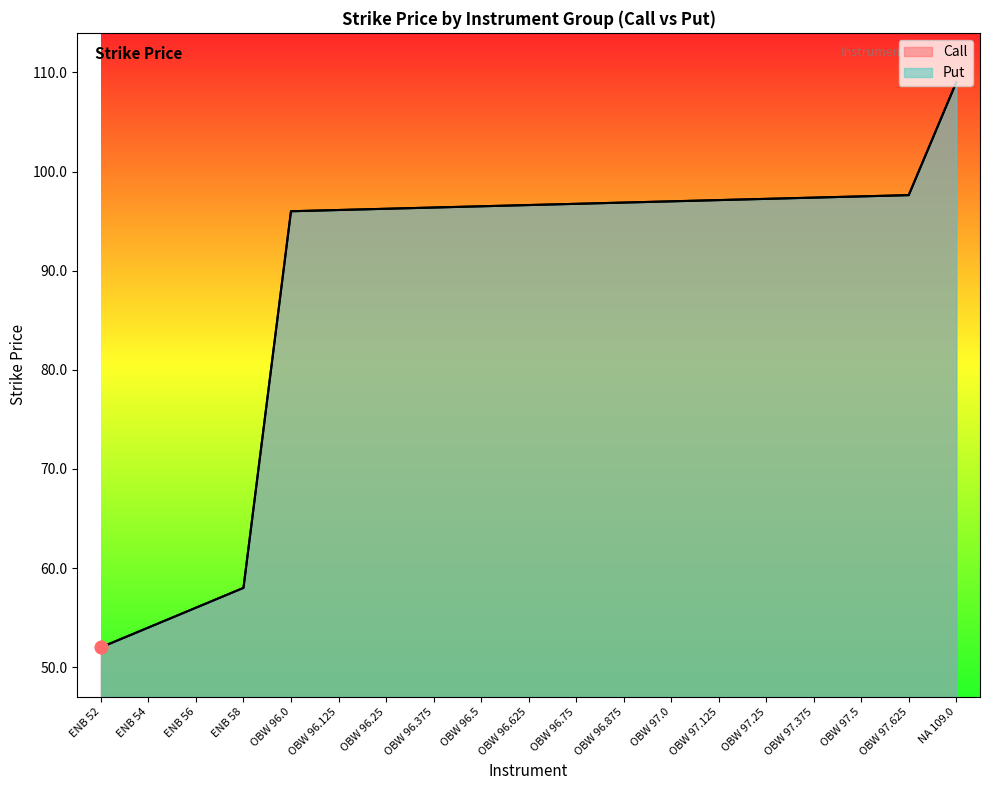

What is the total value across all series at OBW 96.25?

192.5